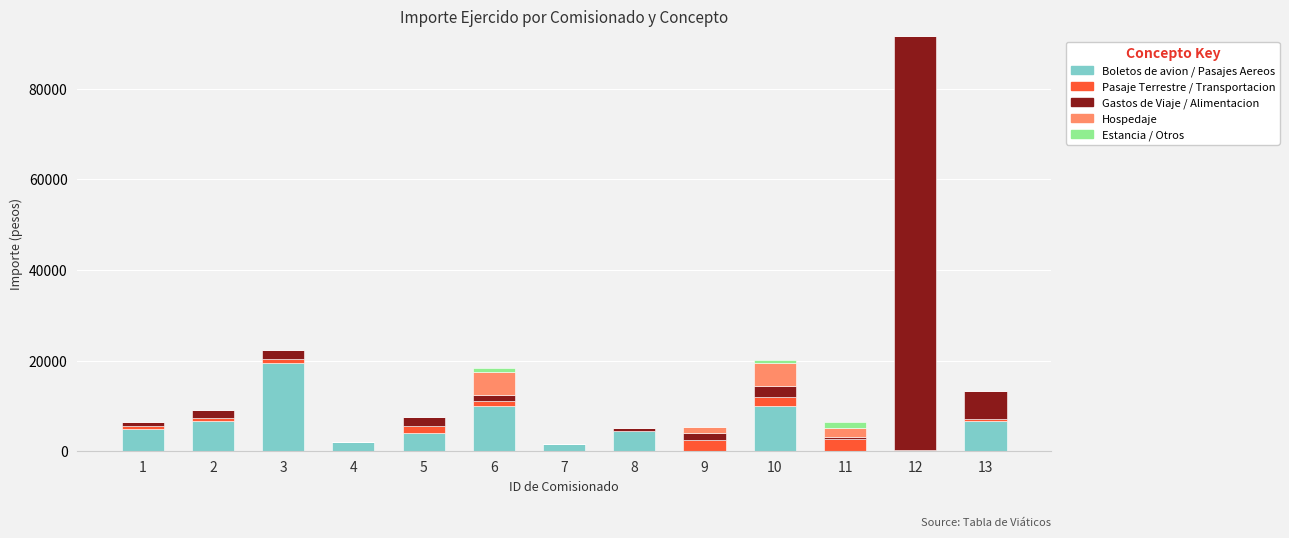

At which category is the sum across all series the highest?

12